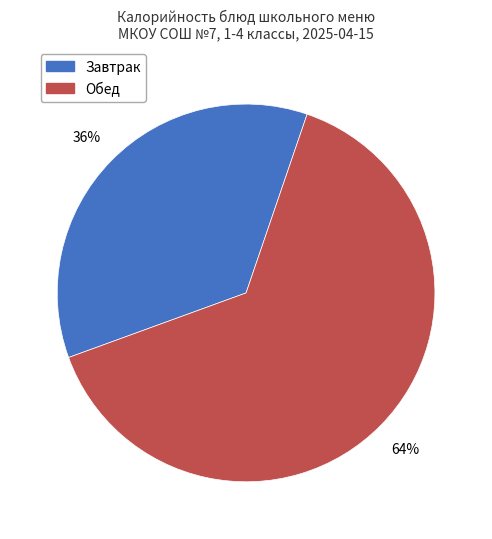

How many slices are in this pie chart?

2